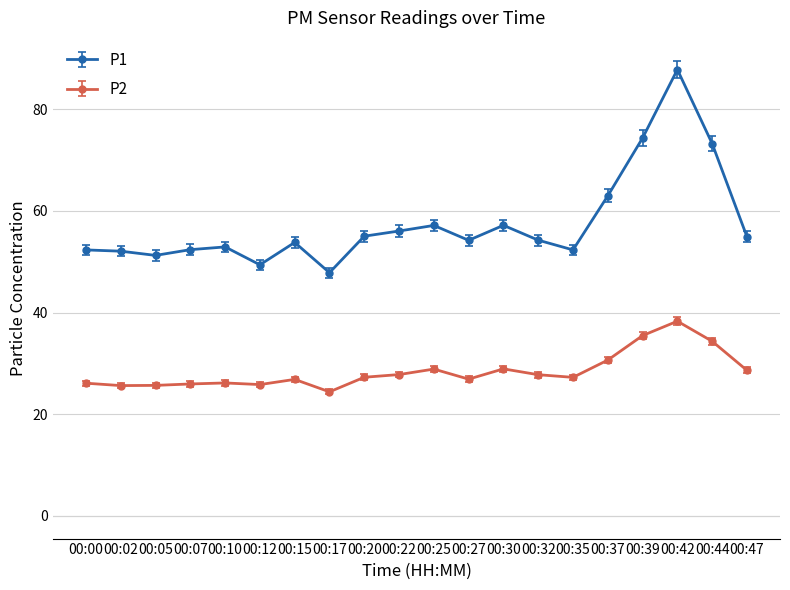

What is the value of the P1 point at the 1st from the left?

52.3